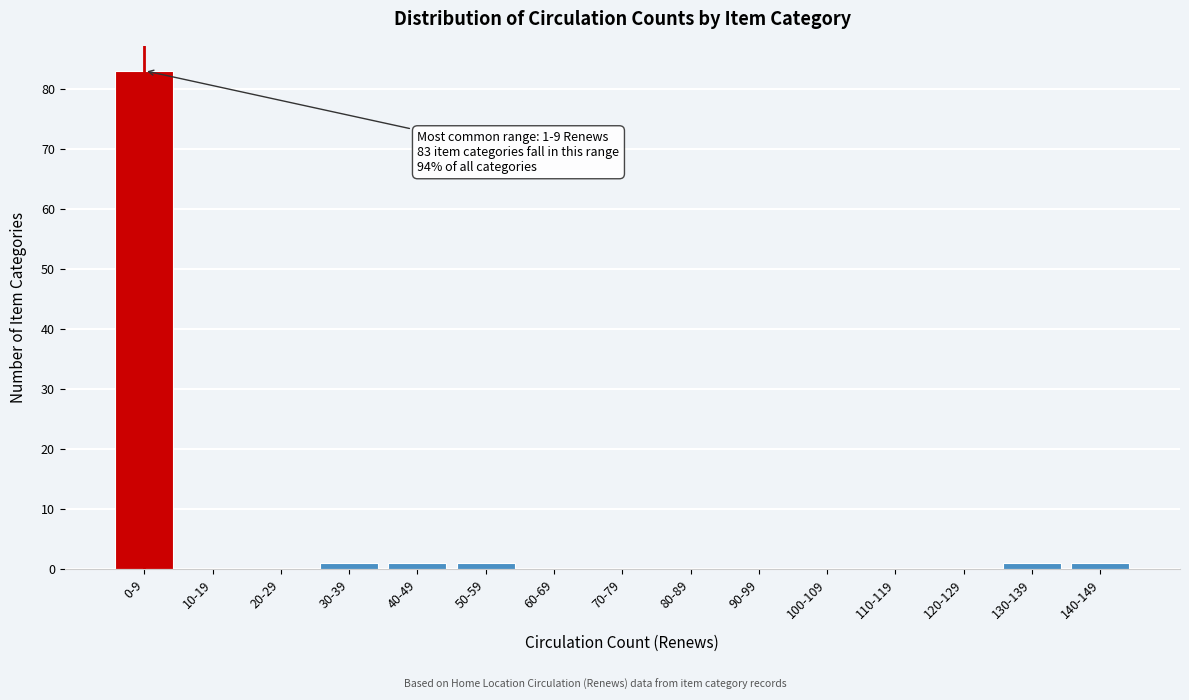

Reading left to right, list all the values displayed in this chart.

0-9=83	10-19=0	20-29=0	30-39=1	40-49=1	50-59=1	60-69=0	70-79=0	80-89=0	90-99=0	100-109=0	110-119=0	120-129=0	130-139=1	140-149=1